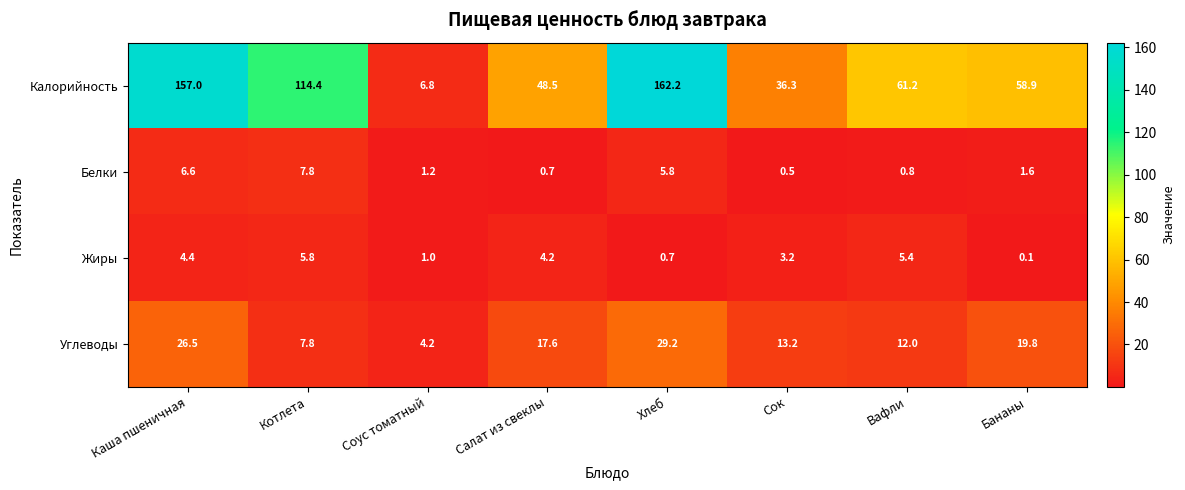

At which category is the sum across all series the highest?

Хлеб